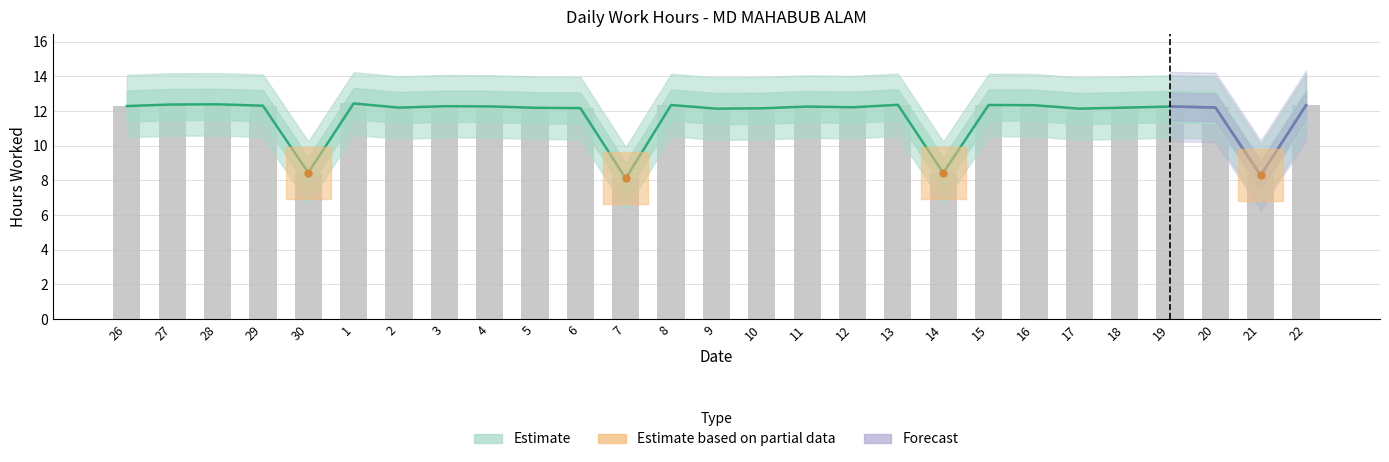

Is it true that the value at 2 is 12.2?

True